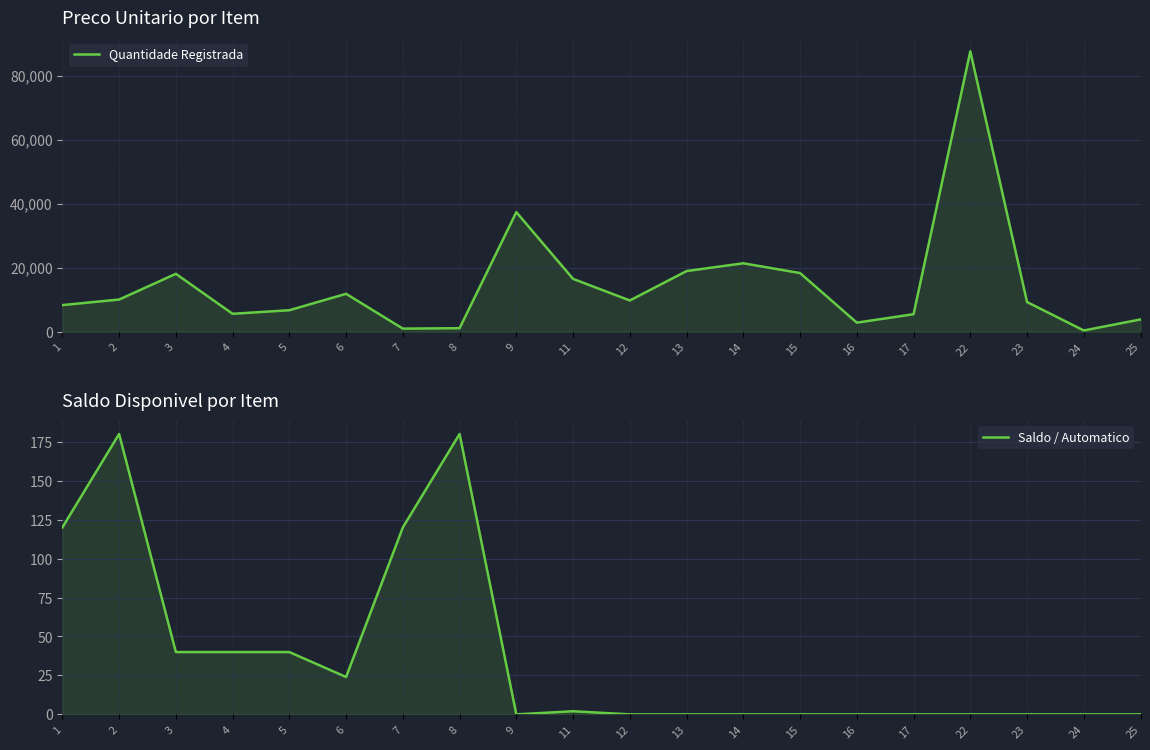

Rank the series by their maximum value, from highest to lowest.

Quantidade Registrada, Saldo / Automatico